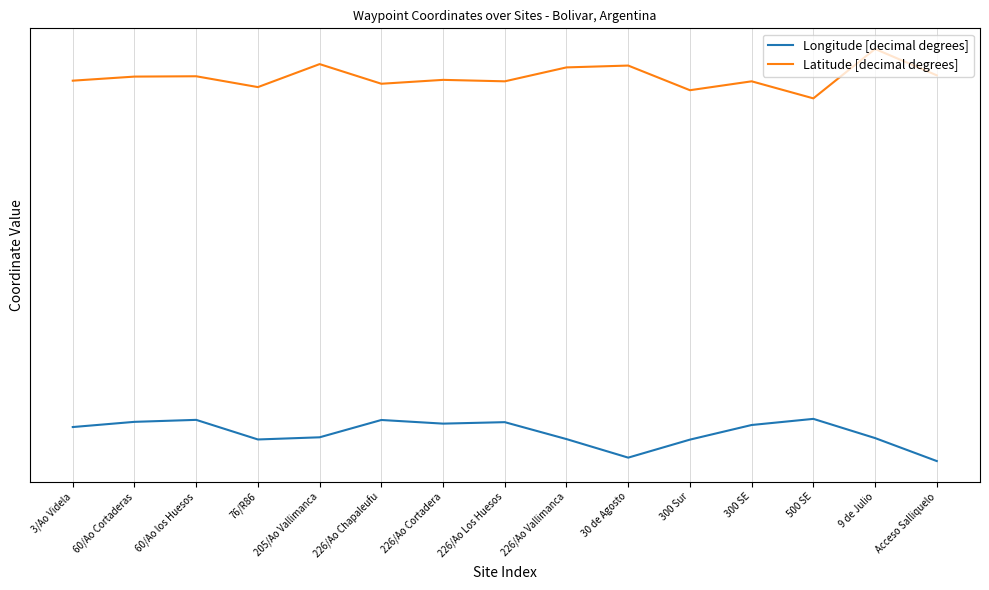

What is the sum of the Longitude [decimal degrees] values at 205/Ao Vallimanca and 226/Ao Los Huesos?

-120.3